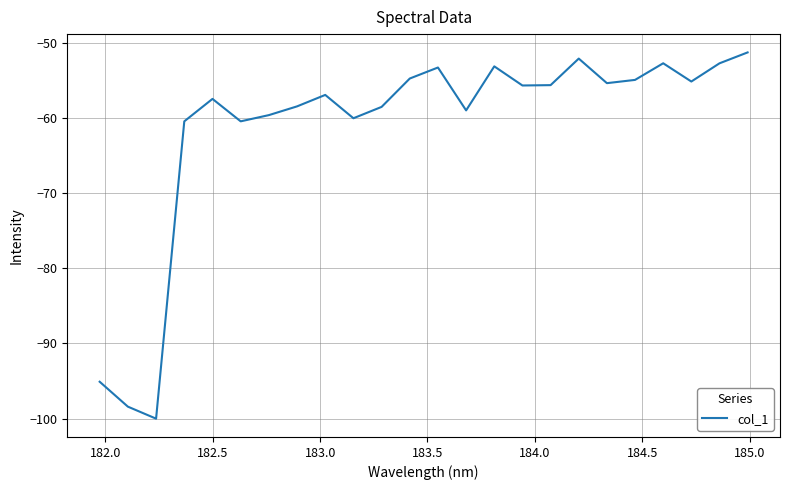

What is the minimum value shown in the chart?

-100.0